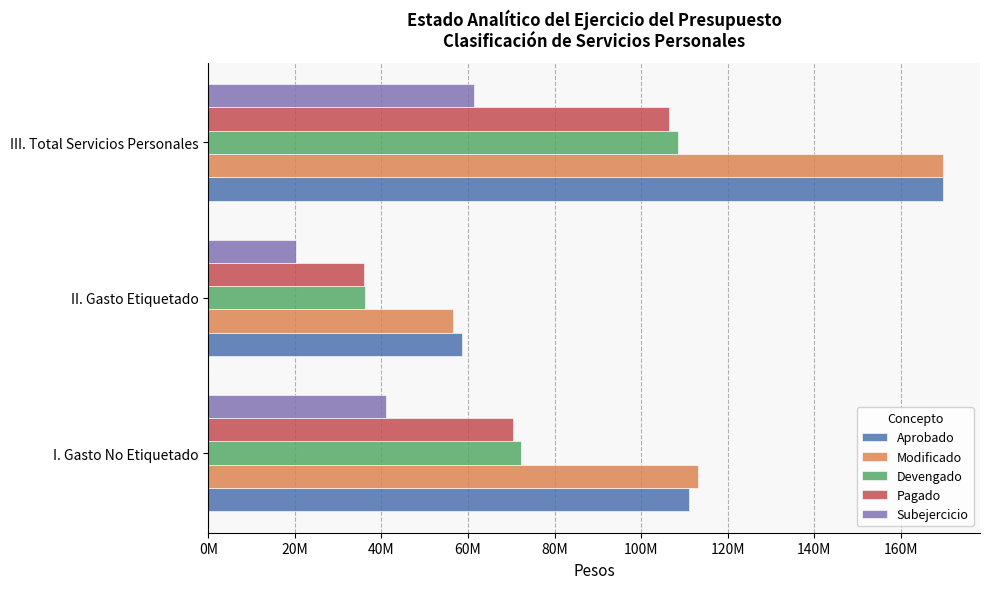

What are all the series names shown in the legend?

Aprobado, Modificado, Devengado, Pagado, Subejercicio